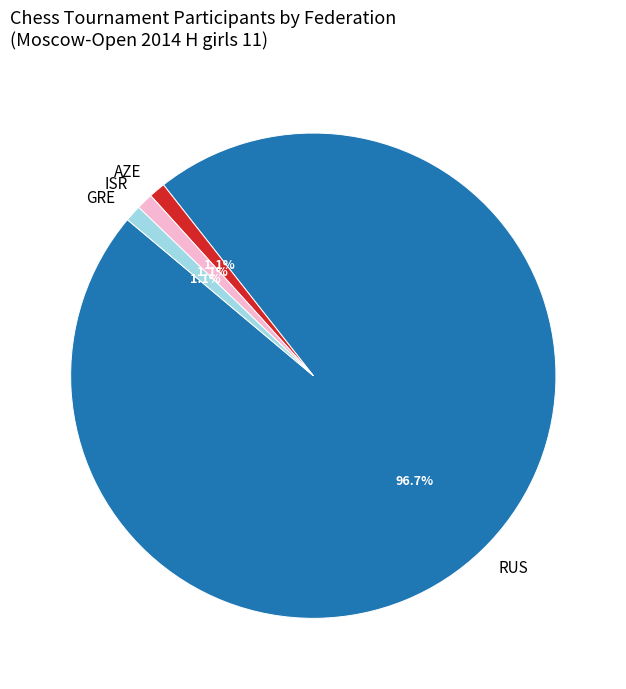

Do GRE and ISR together represent more than half of the pie?

No